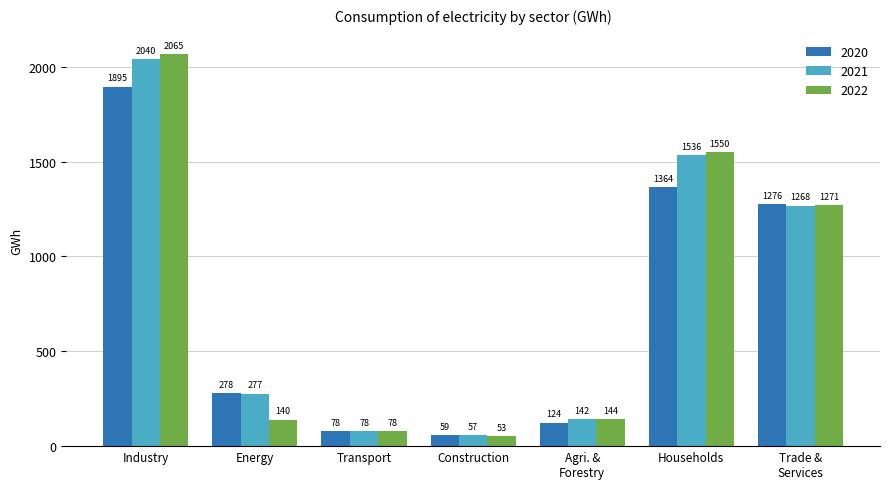

List the labels in order of 2020 value, smallest first.

Construction, Transport, Agri. &
Forestry, Energy, Trade &
Services, Households, Industry